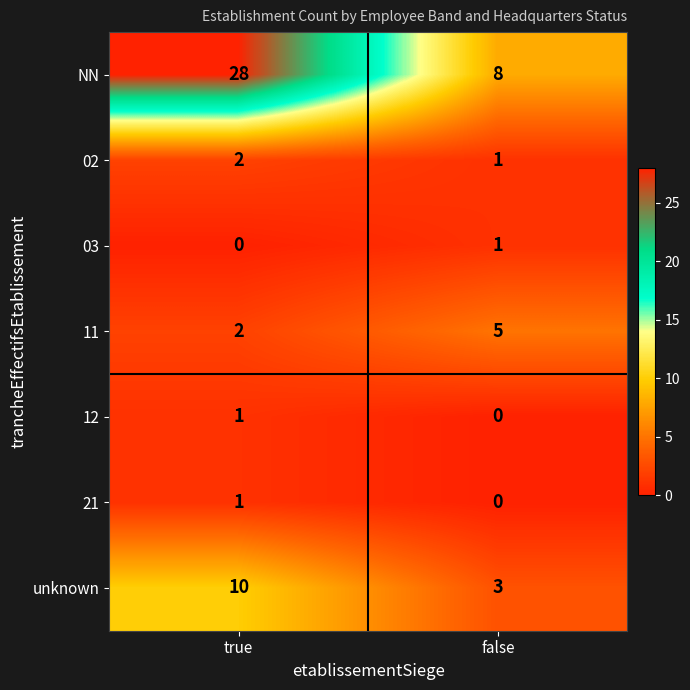

At which category is the sum across all series the highest?

true